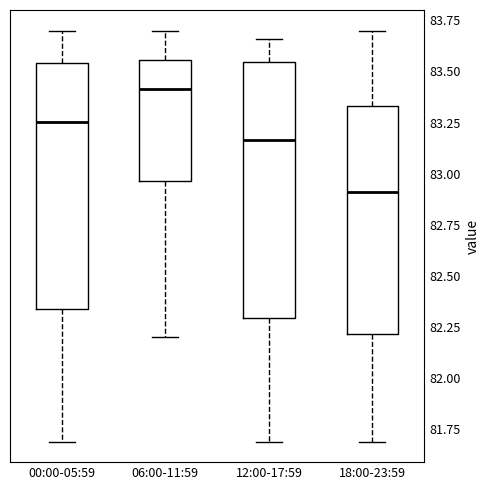

Reading left to right, read every box against the y-axis: the position of its median line, the range the box covers, and the ends of its whiskers. The values are not printed on the chart, so give them approximately, as read against the axis.

00:00-05:59: median 83.25, box 82.35 to 83.55, whiskers 81.70 to 83.70
06:00-11:59: median 83.40, box 82.95 to 83.55, whiskers 82.20 to 83.70
12:00-17:59: median 83.15, box 82.30 to 83.55, whiskers 81.70 to 83.65
18:00-23:59: median 82.90, box 82.20 to 83.35, whiskers 81.70 to 83.70